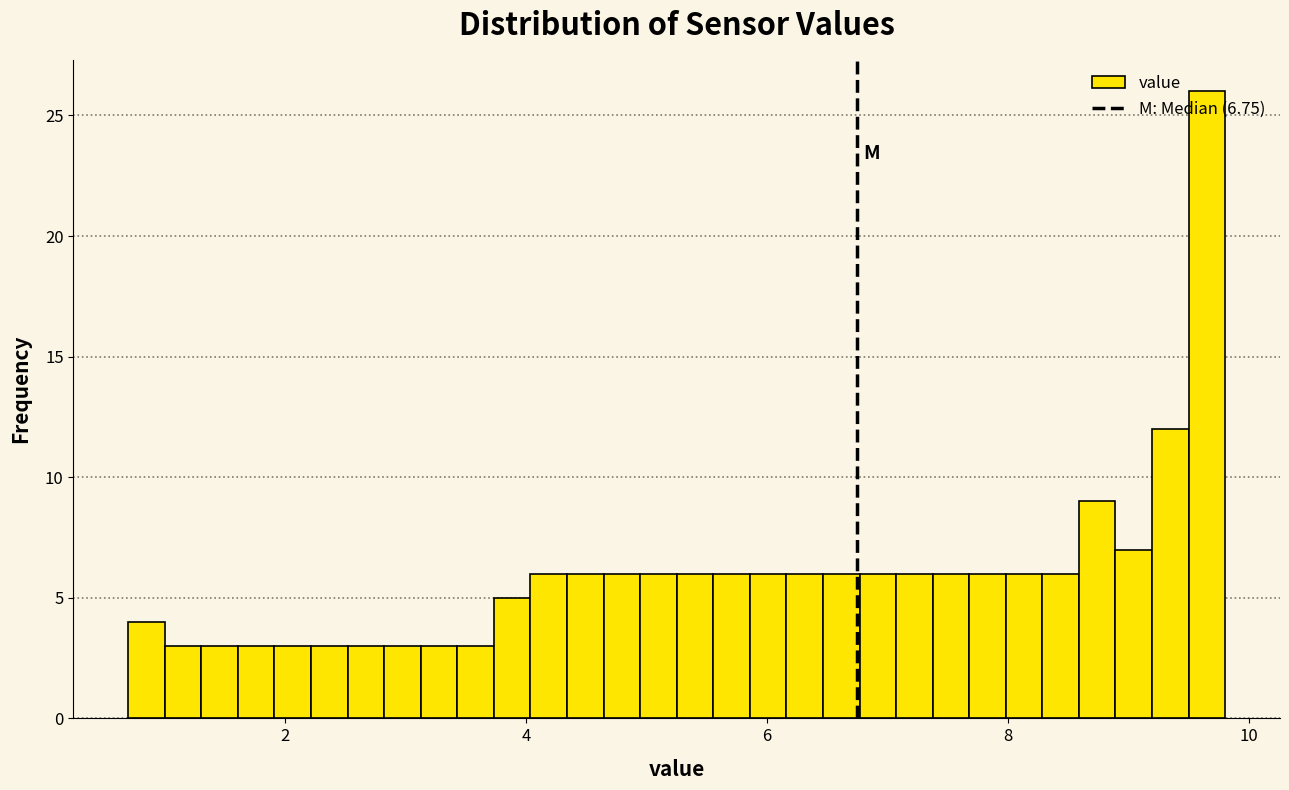

Around what value on the x-axis is the tallest bar? Give the approximate position of its centre, as read against the axis.

9.6